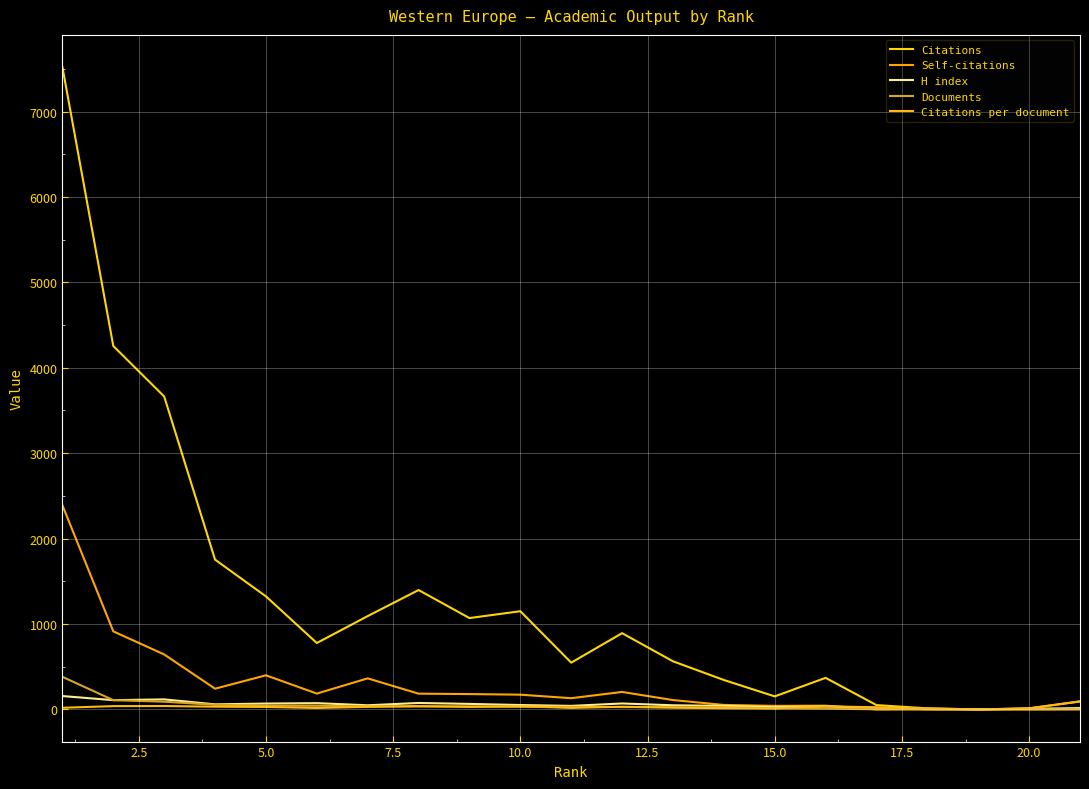

At how many categories does at least one series exceed 3080?

3